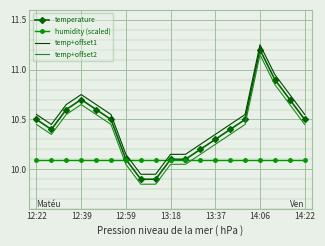

True or false: temperature and temp+offset1 cross at least once.

False